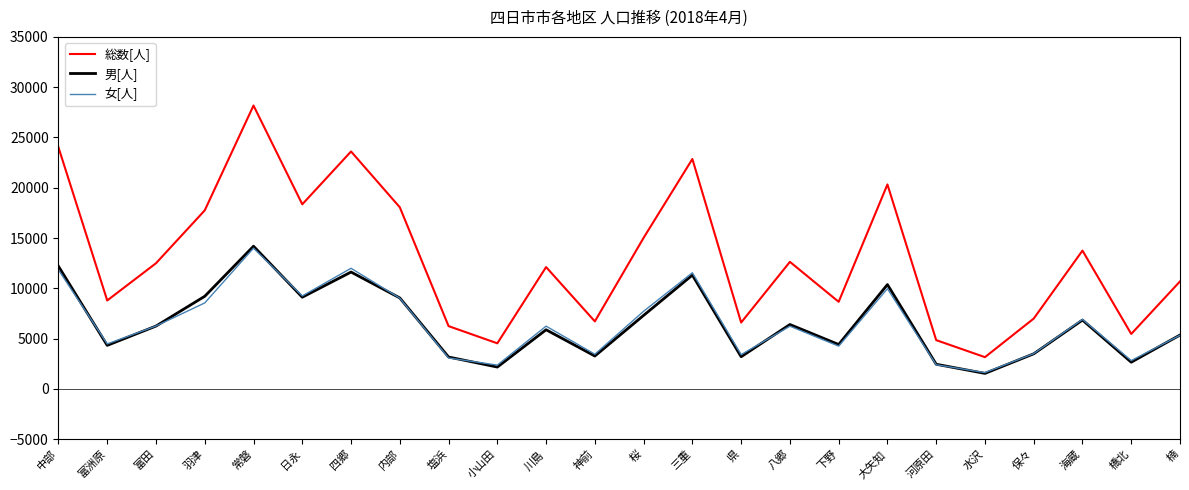

Is it true that 総数[人] equals 19356 at 八郷?

False